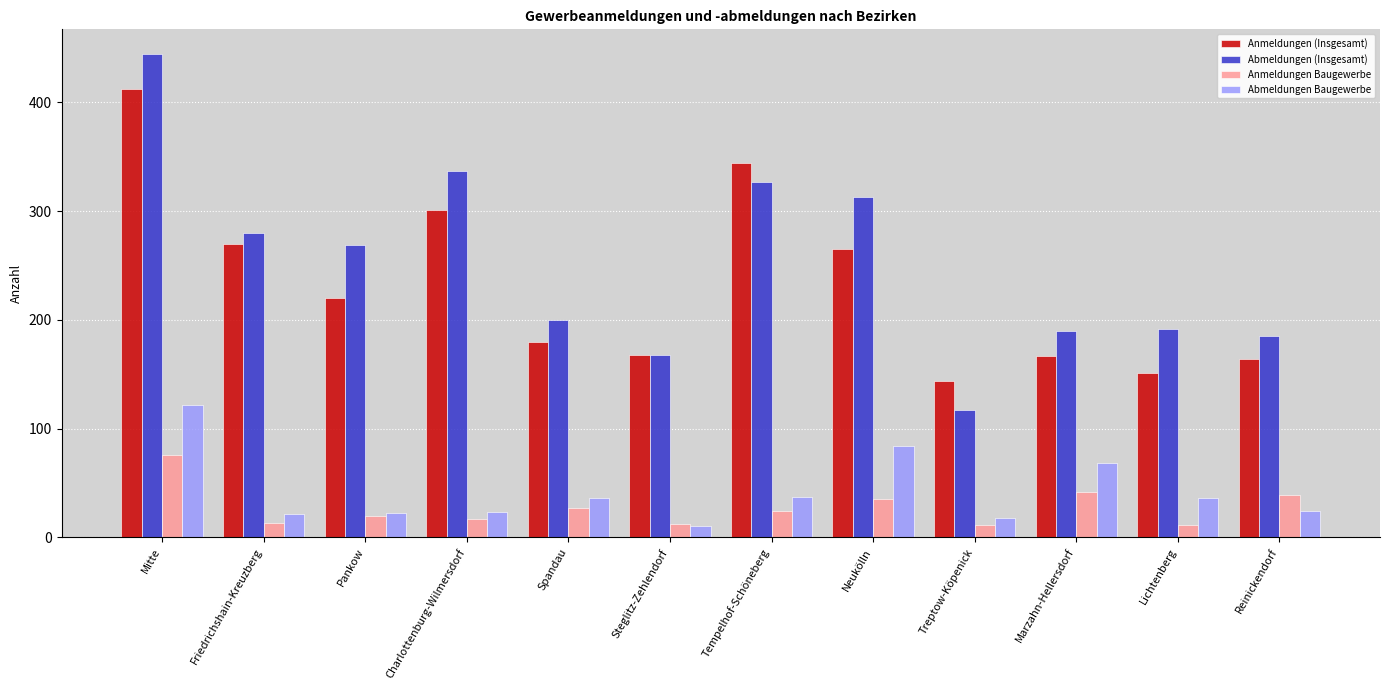

What is the highest value of the Abmeldungen Baugewerbe series?

122